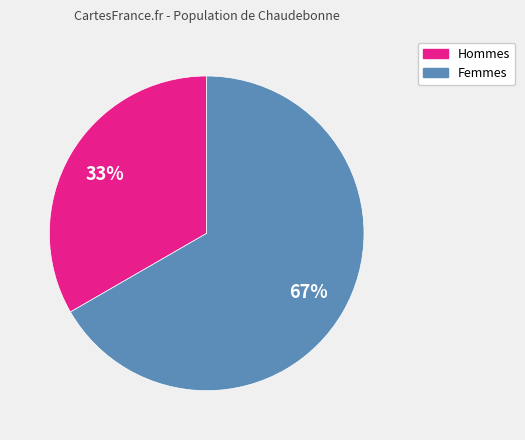

Is there a majority slice in this chart?

Yes